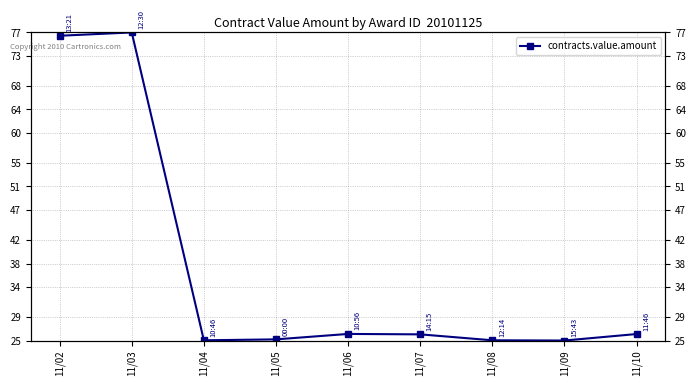

Does the chart have visible grid lines?

Yes